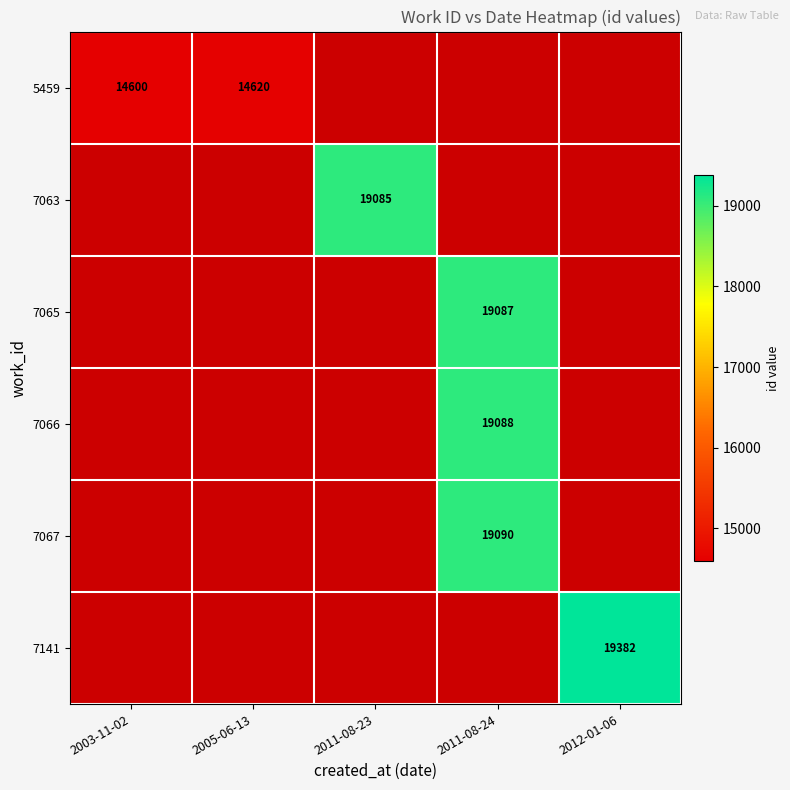

Is it true that 5459 equals 3503 at 2005-06-13?

False